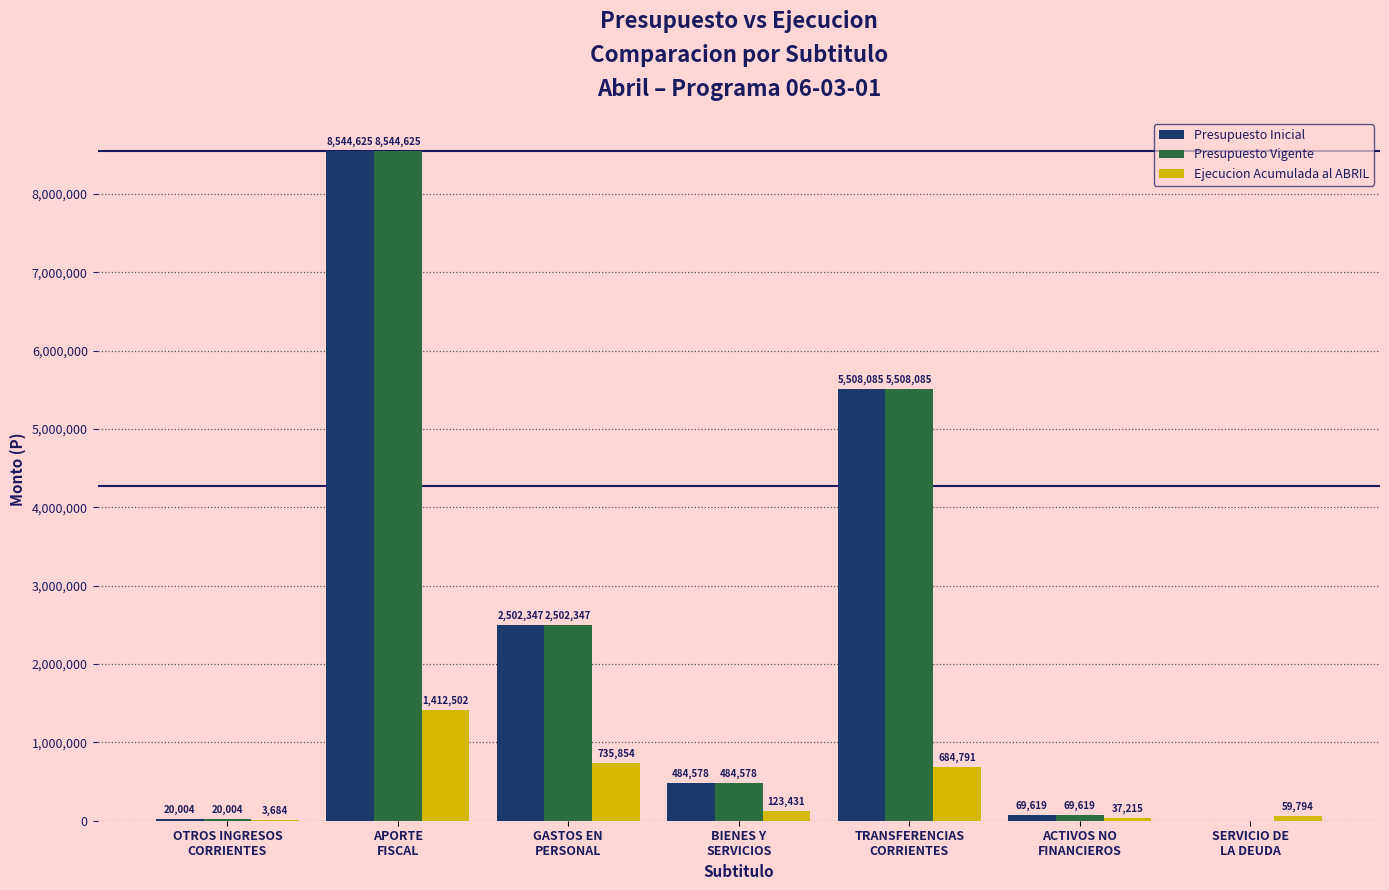

Reading left to right, transcribe all the data shown in this chart.

Presupuesto Inicial: 20004	8544625	2502347	484578	5508085	69619	0
Presupuesto Vigente: 20004	8544625	2502347	484578	5508085	69619	0
Ejecucion Acumulada al ABRIL: 3684	1412502	735854	123431	684791	37215	59794